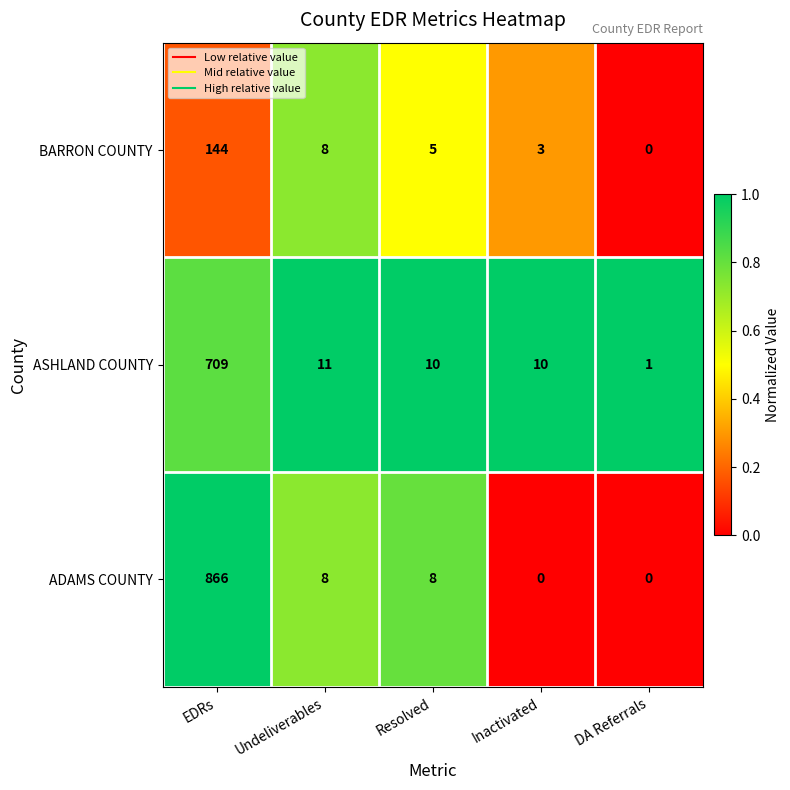

Is it true that ASHLAND COUNTY equals 10 at Resolved?

True